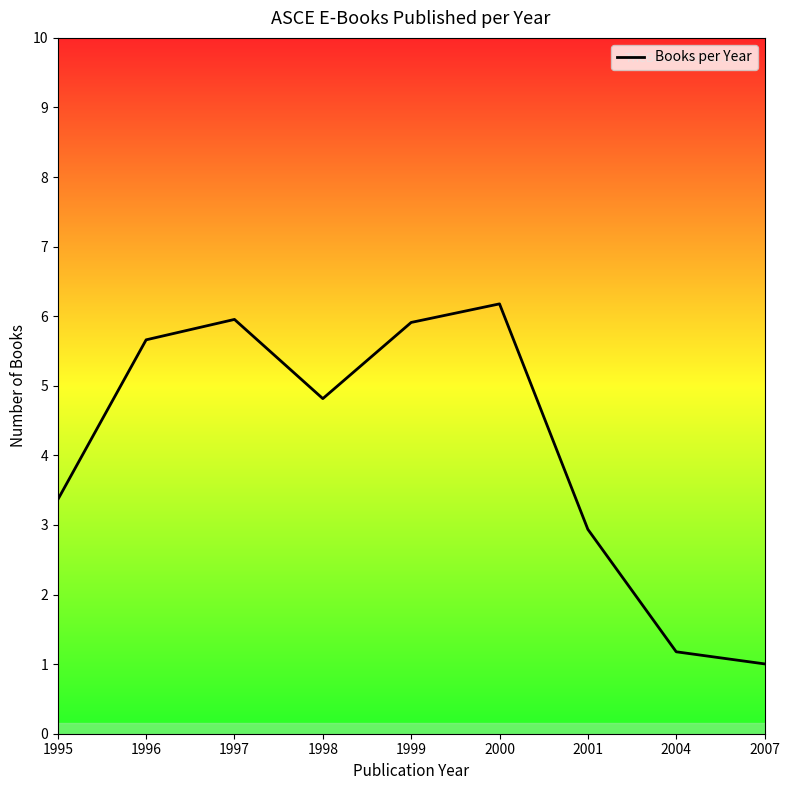

Reading left to right, list all the values displayed in this chart.

1995=3.4	1996=5.7	1997=6.0	1998=4.8	1999=5.9	2000=6.2	2001=2.9	2004=1.2	2007=1.0